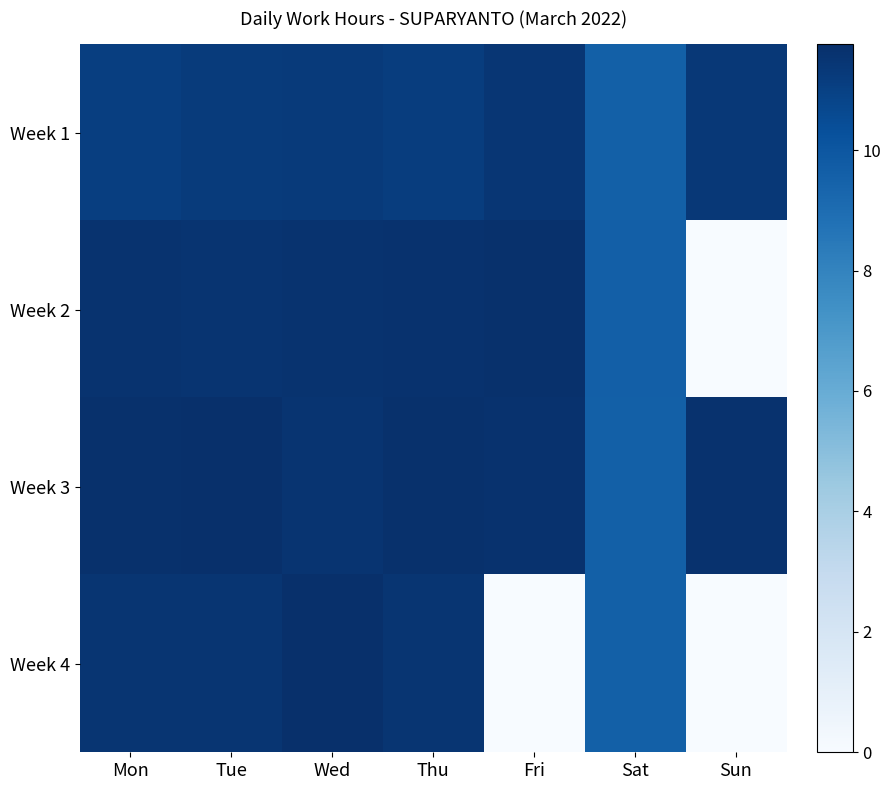

Which has a higher value, Sun or Sat?

Sun